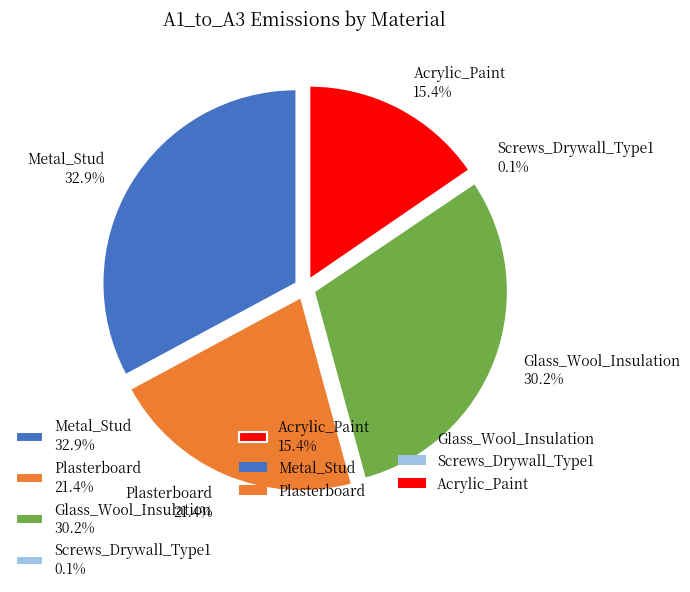

Which category has the biggest portion of the pie?

Metal_Stud